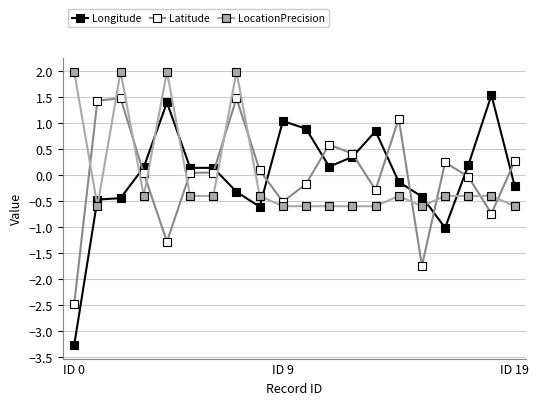

True or false: Longitude has more than 2 interior local peaks.

True